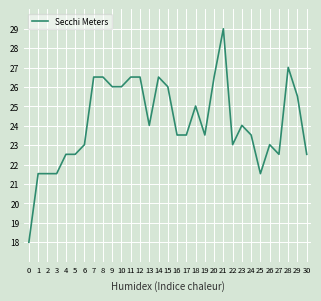

What is the minimum value shown in the chart?

18.0